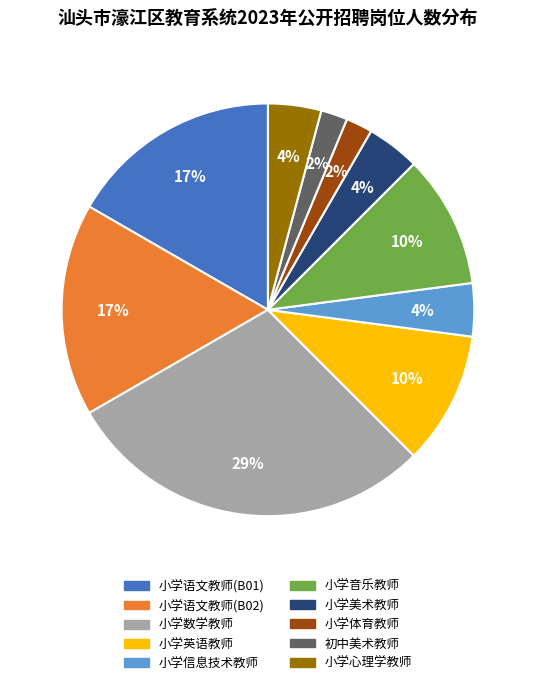

Is it true that 小学信息技术教师 is 4% of the pie?

True